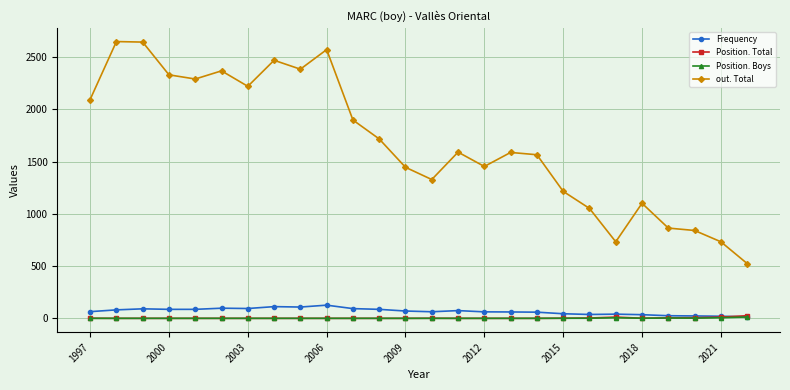

In out. Total, how many points are lower than both neighbors (excluding endpoints)?

6